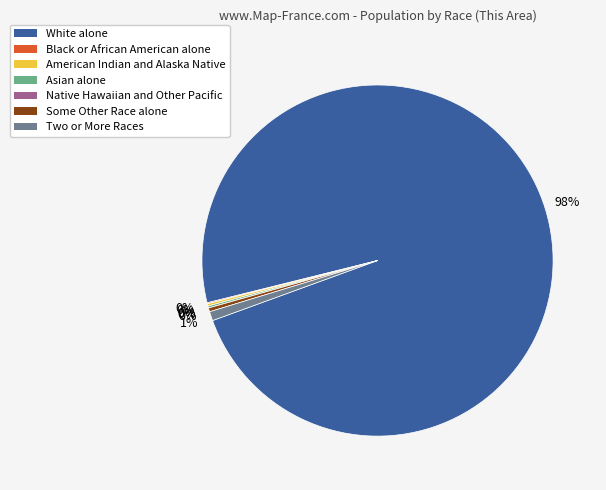

True or false: Two or More Races accounts for 1% of the total.

True